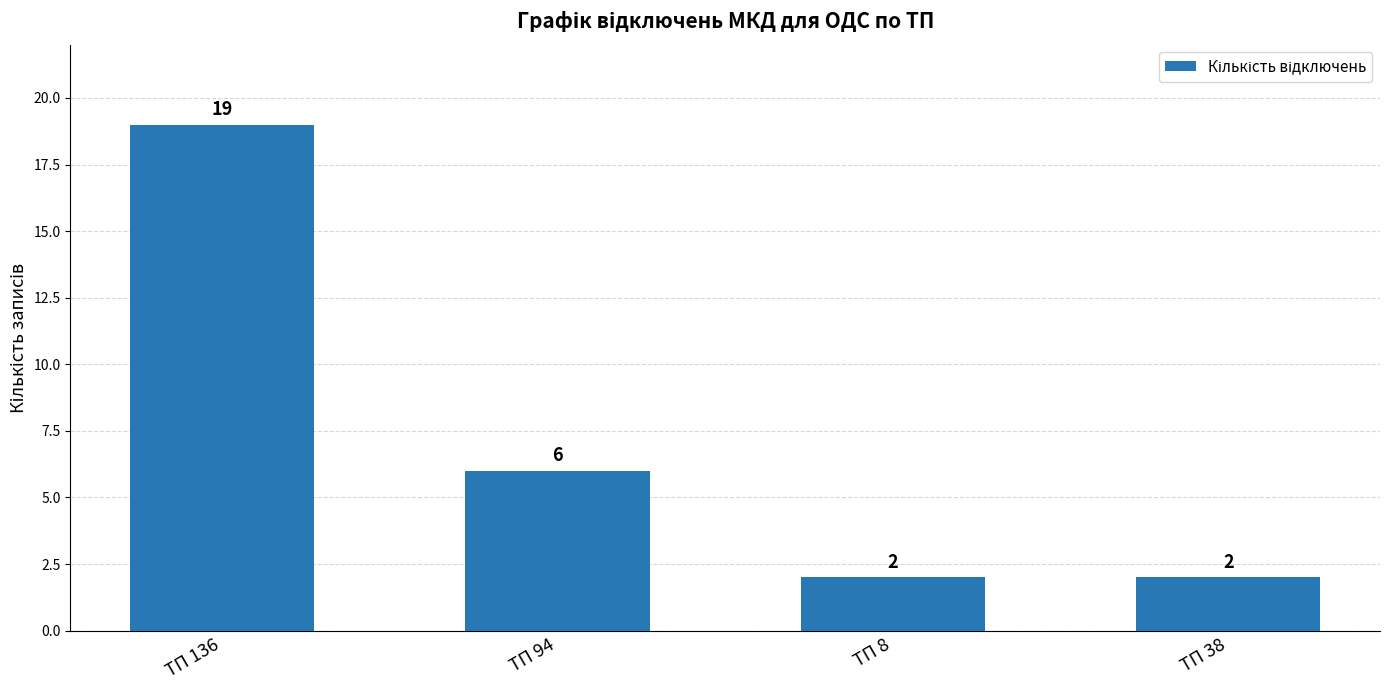

At which category does the chart reach its peak across all series?

ТП 136